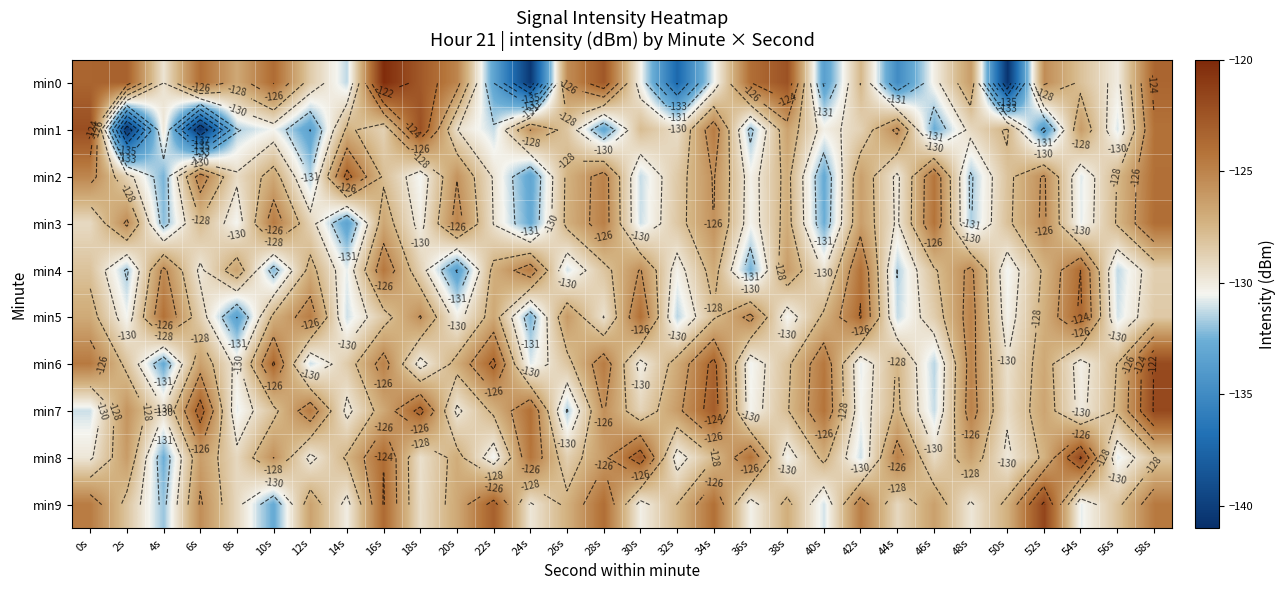

Rank the categories by min5 value from highest to lowest.

54s, 42s, 30s, 4s, 12s, 48s, 36s, 18s, 26s, 22s, 0s, 52s, 10s, 40s, 34s, 16s, 58s, 46s, 6s, 28s, 20s, 50s, 2s, 38s, 56s, 14s, 44s, 32s, 24s, 8s